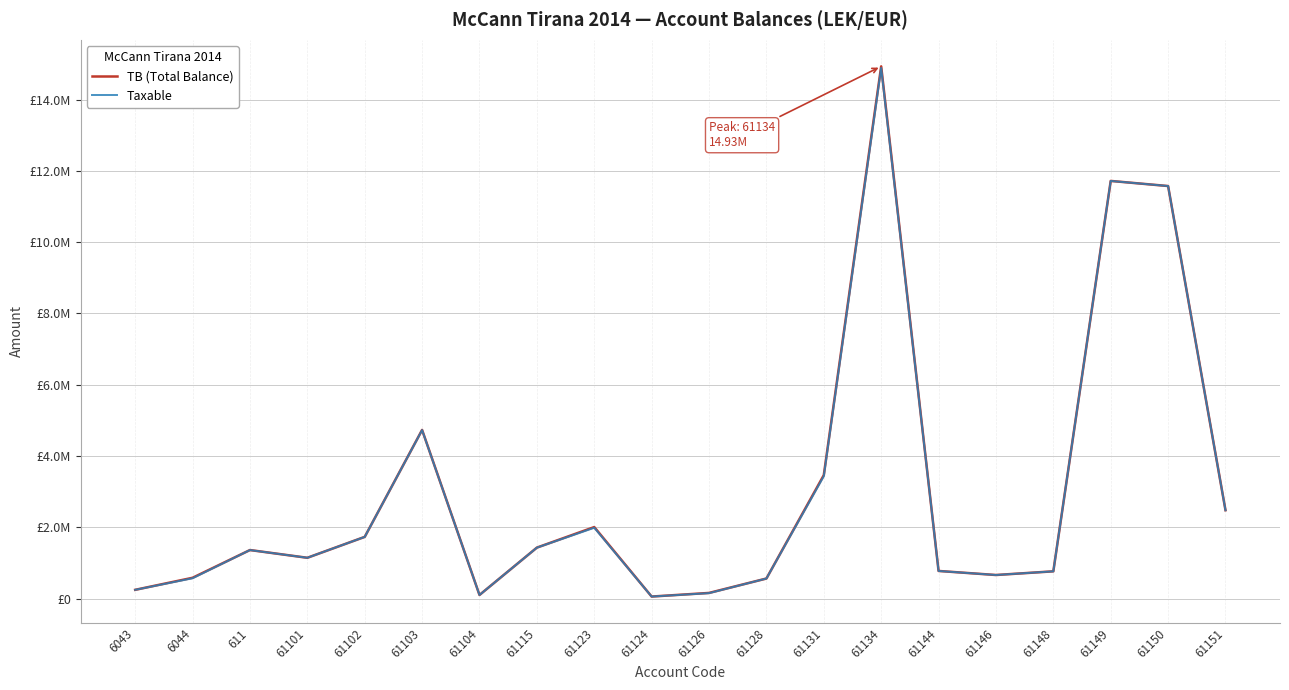

How many lines are shown in the chart?

2